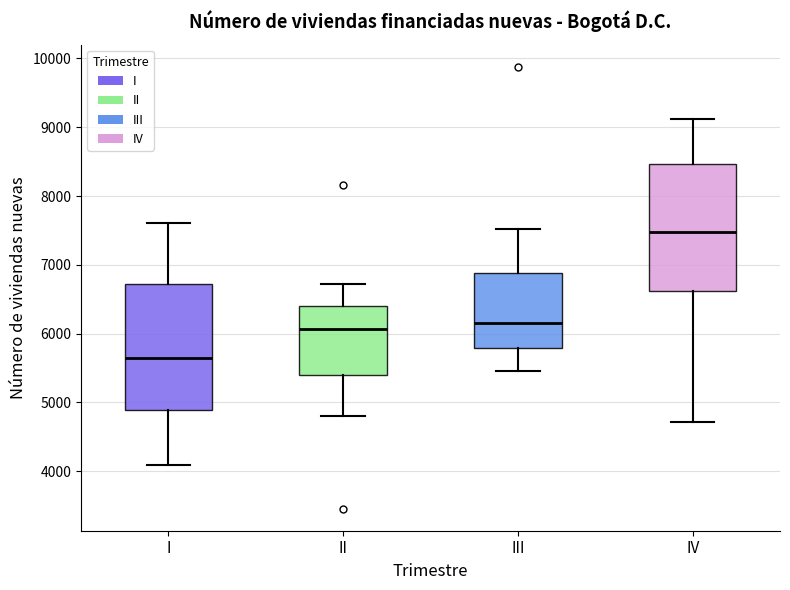

Reading left to right, read every box against the y-axis: the position of its median line, the range the box covers, and the ends of its whiskers. The values are not printed on the chart, so give them approximately, as read against the axis.

I: median 5600, box 4900 to 6700, whiskers 4100 to 7600
II: median 6100, box 5400 to 6400, whiskers 4800 to 6700
III: median 6200, box 5800 to 6900, whiskers 5500 to 7500
IV: median 7500, box 6600 to 8500, whiskers 4700 to 9100